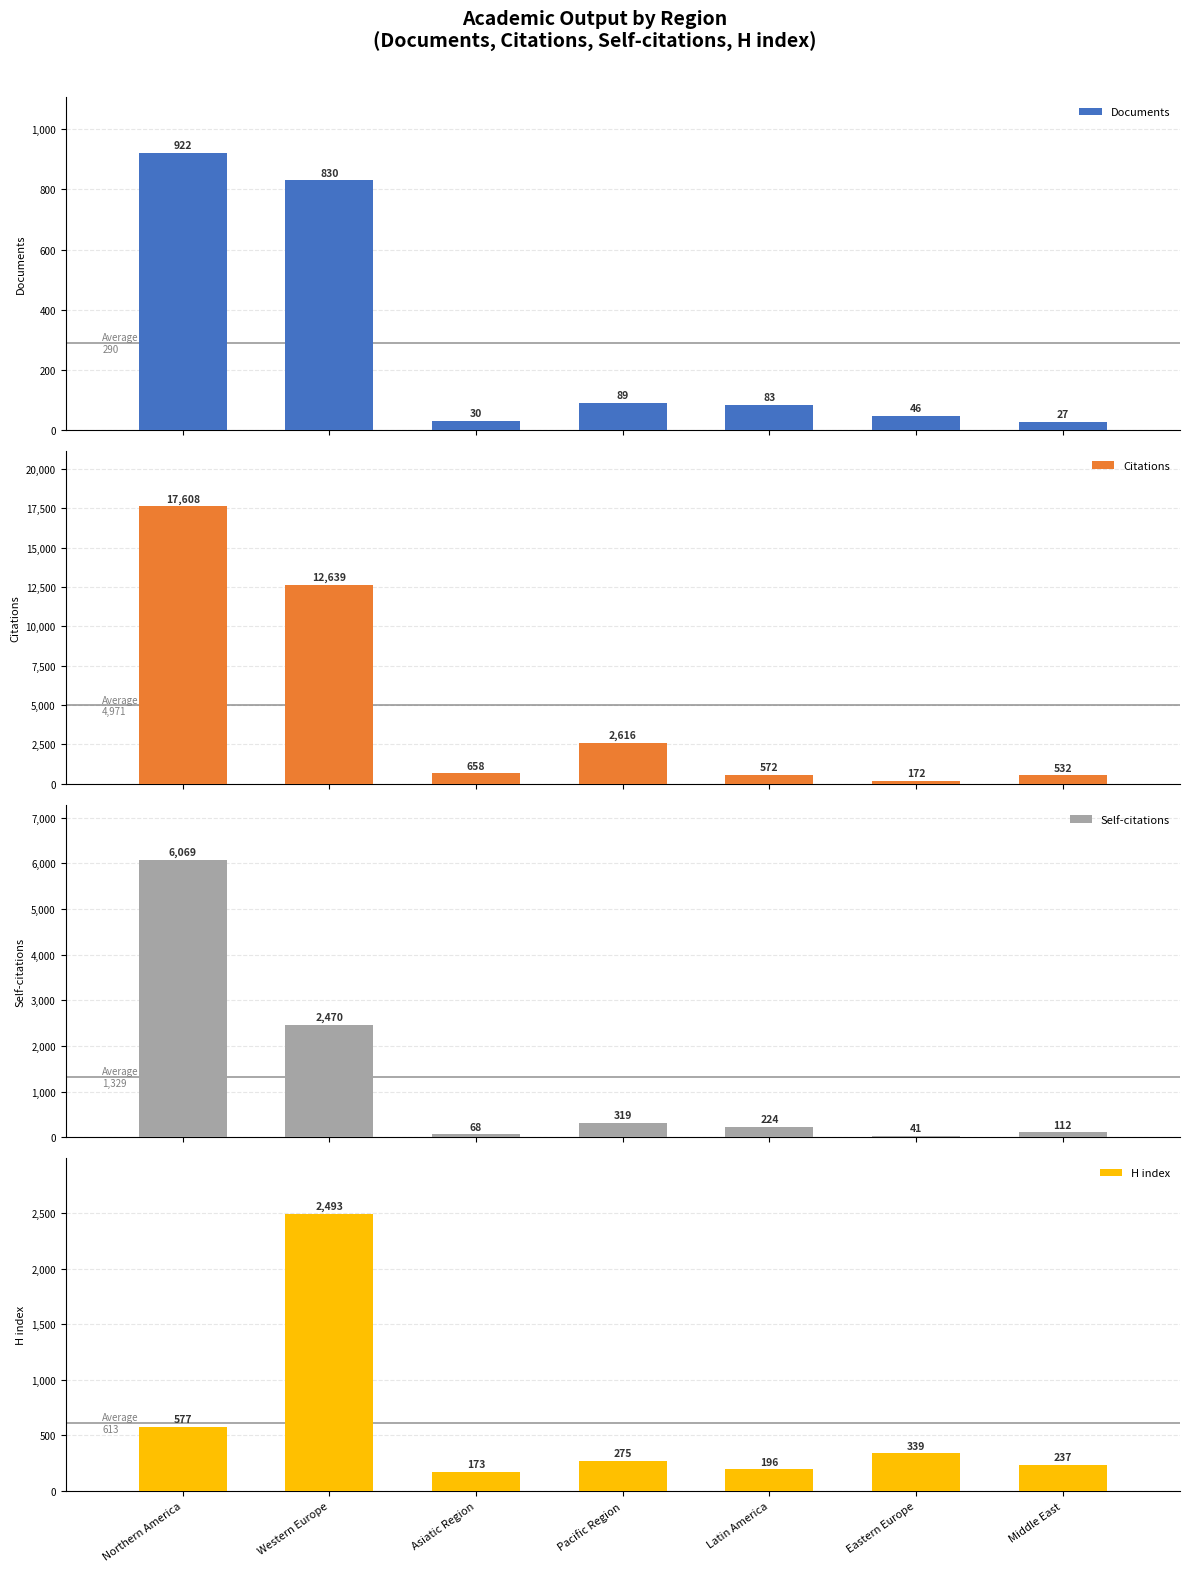

At how many categories does at least one series exceed 10314?

2